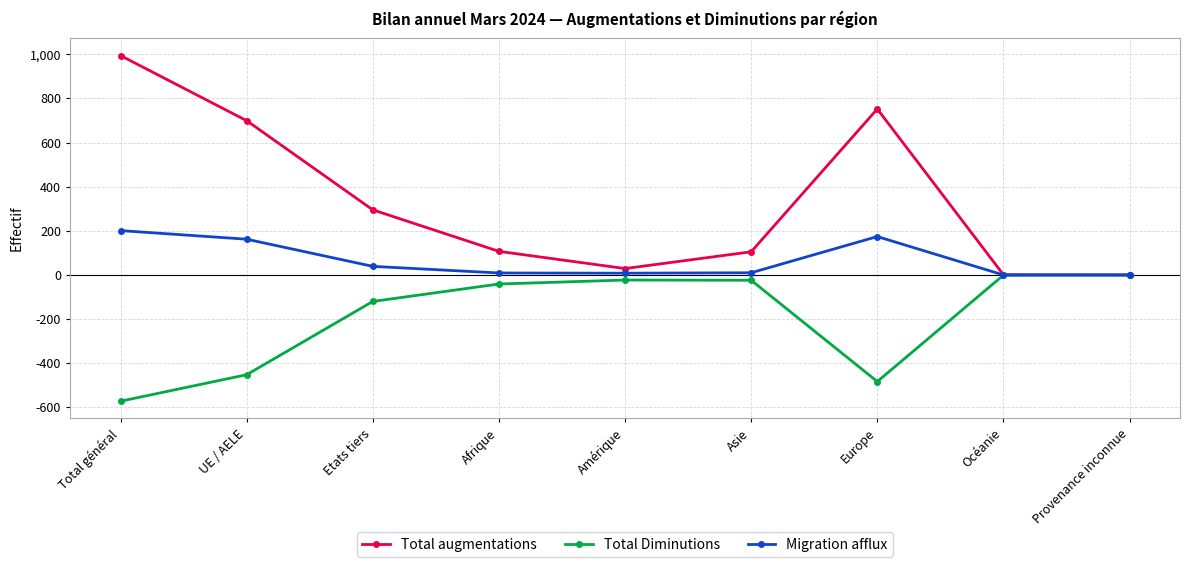

The value of Migration afflux at Océanie is -105. True or false?

False